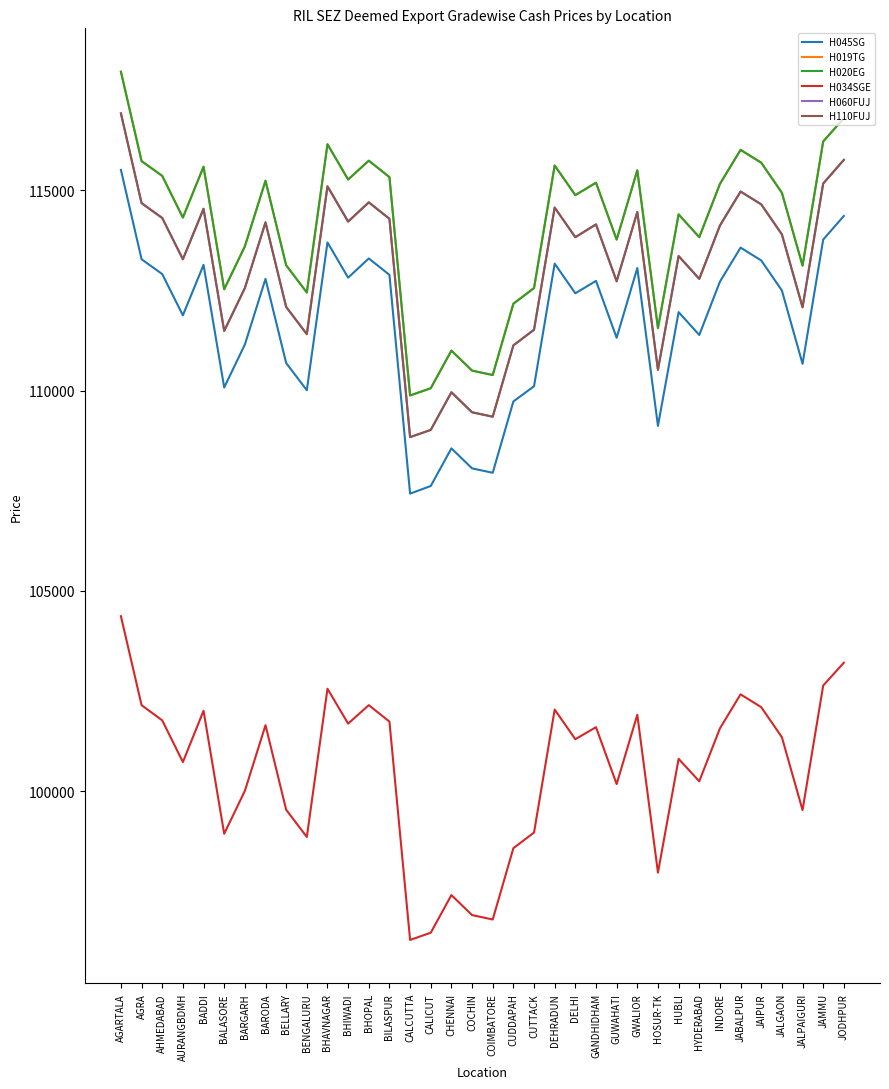

Does the chart display data point markers on the line(s)?

No